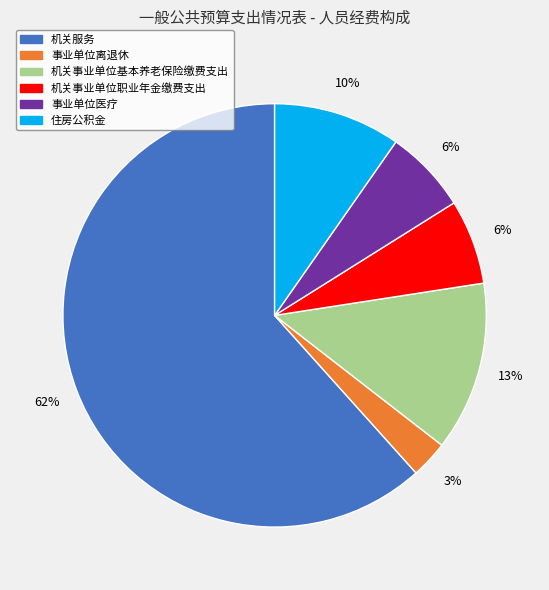

To the nearest percent, what is the combined percentage of 机关事业单位基本养老保险缴费支出 and 事业单位医疗?

19%